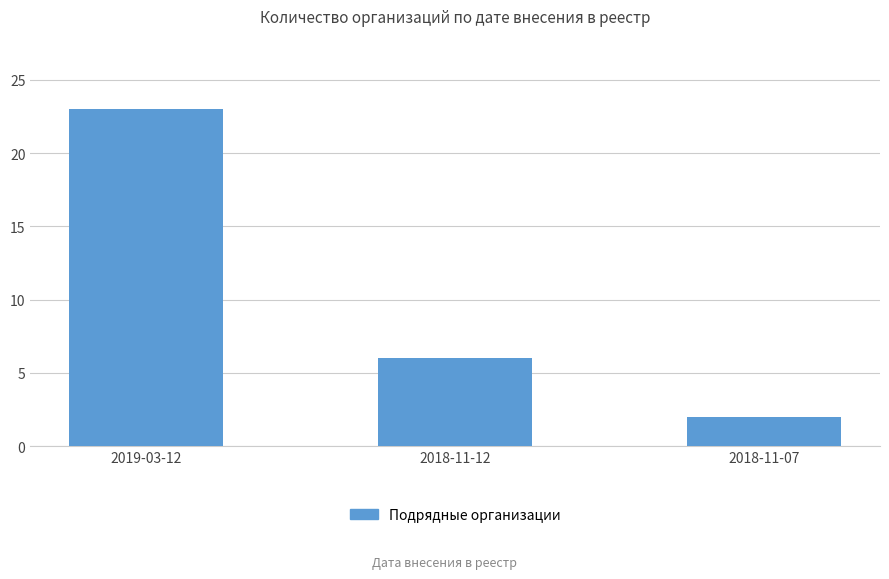

Rank the categories by value from lowest to highest.

2018-11-07, 2018-11-12, 2019-03-12